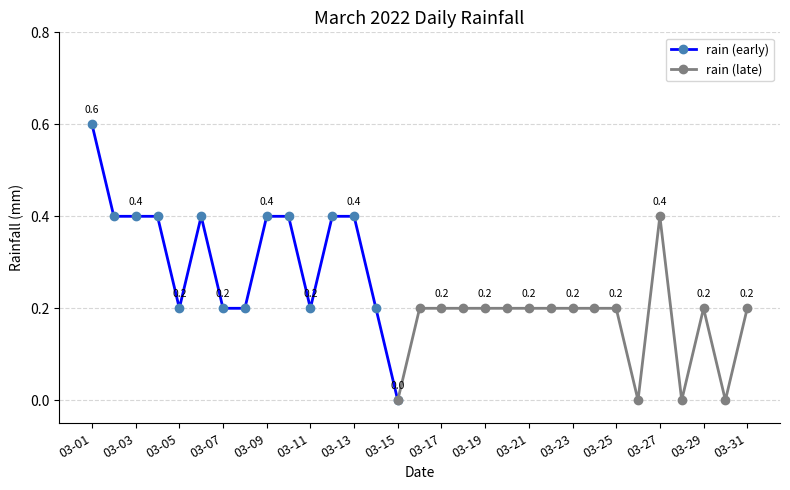

At which category does the data reach its first local peak?

2022-03-06